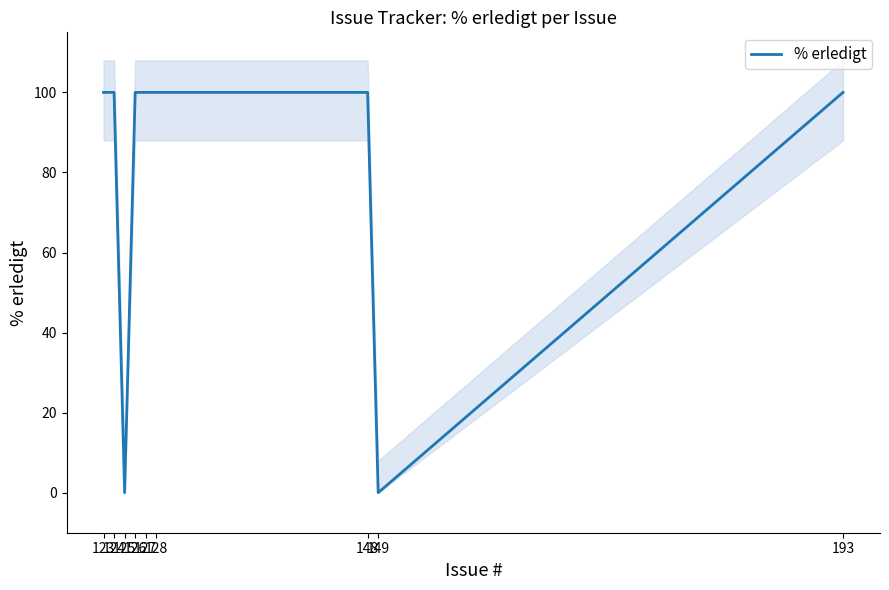

Rank the categories by value from highest to lowest.

123, 124, 126, 127, 128, 148, 193, 125, 149